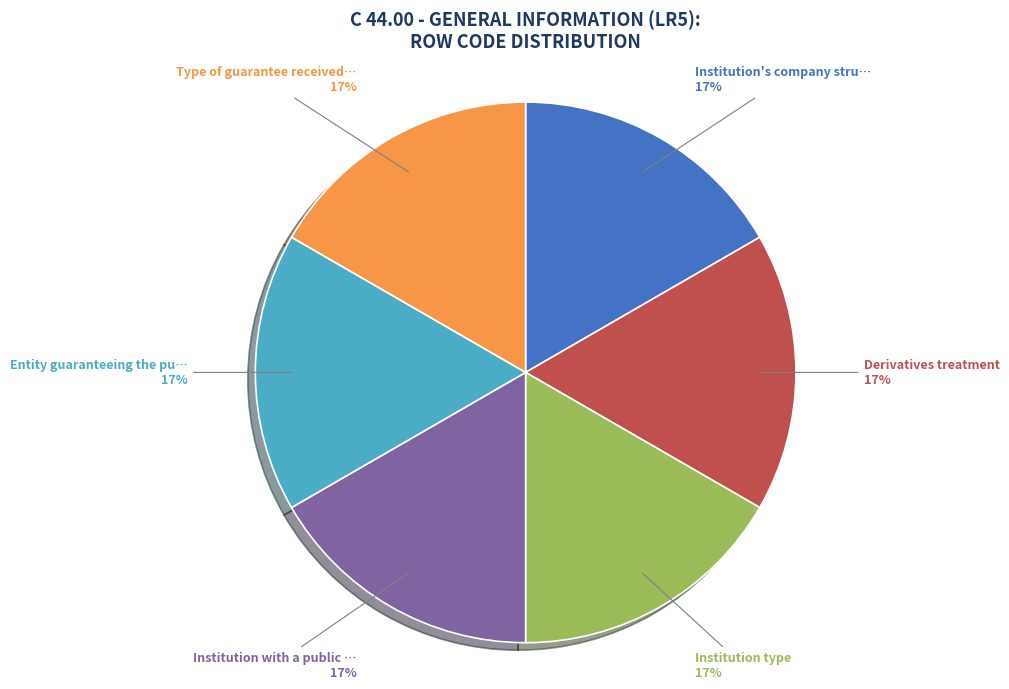

Count the number of slices in the pie.

6